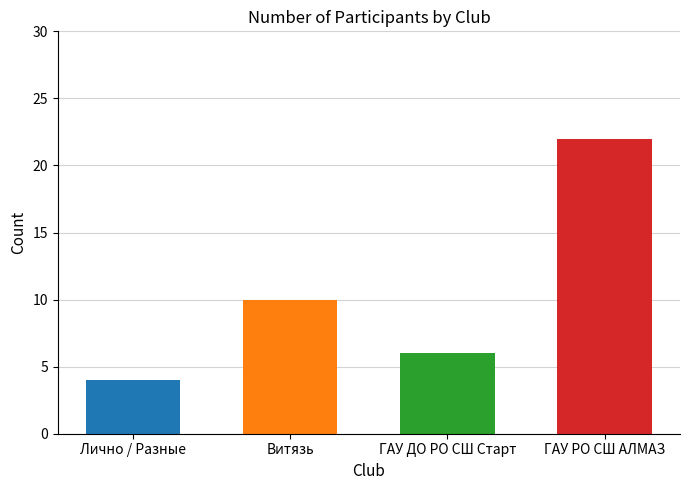

How many data points does each series have?

4